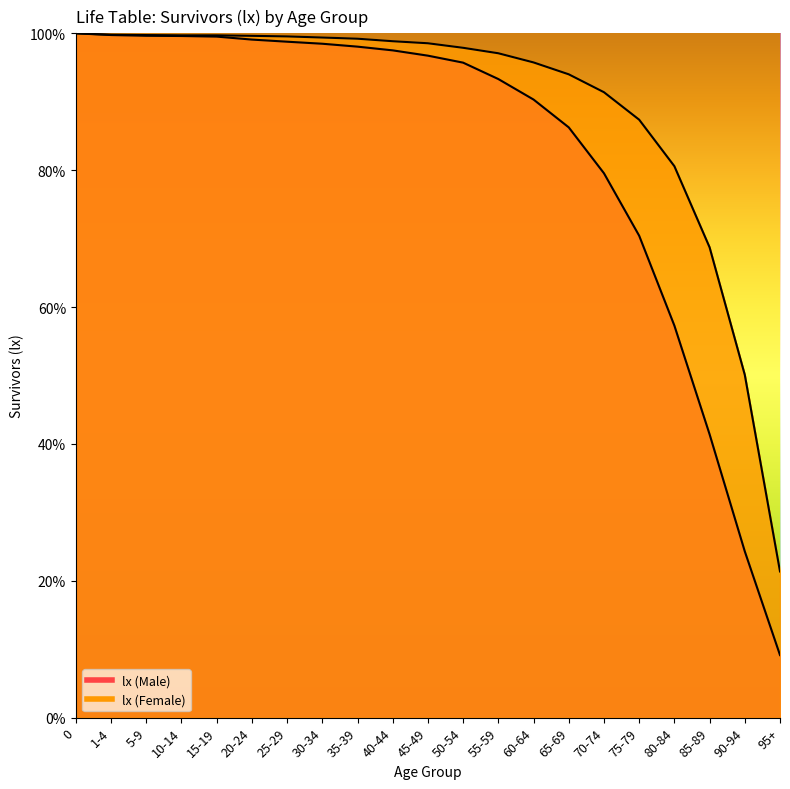

What is the sum of the lx (Female) values at 90-94 and 20-24?

149.7